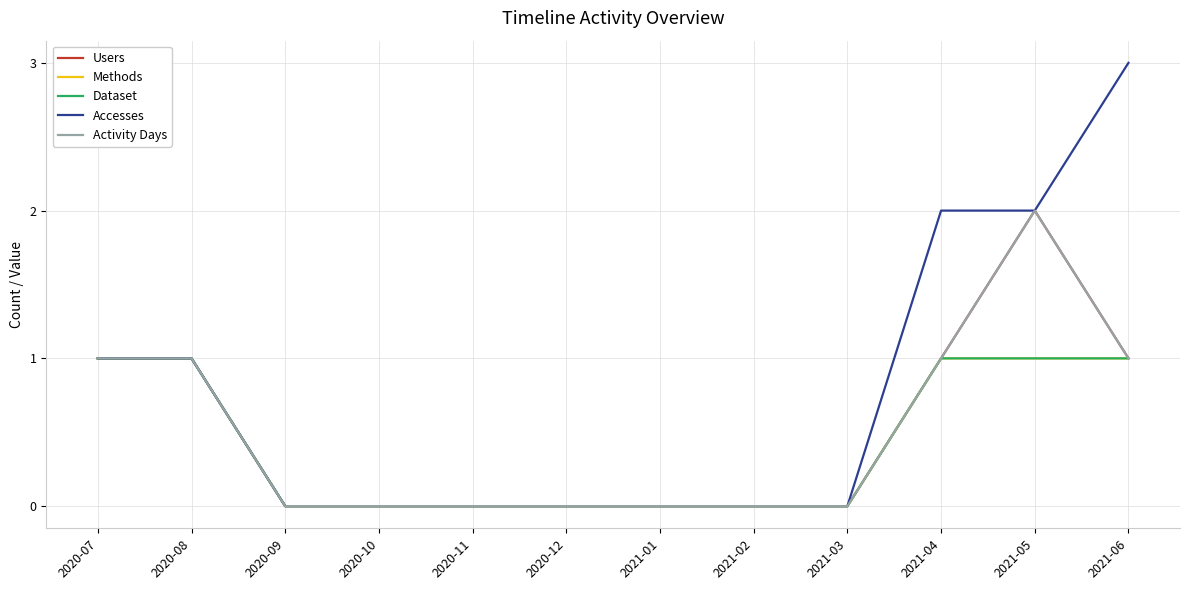

What is the difference between the maximum and minimum values in the Accesses series?

3